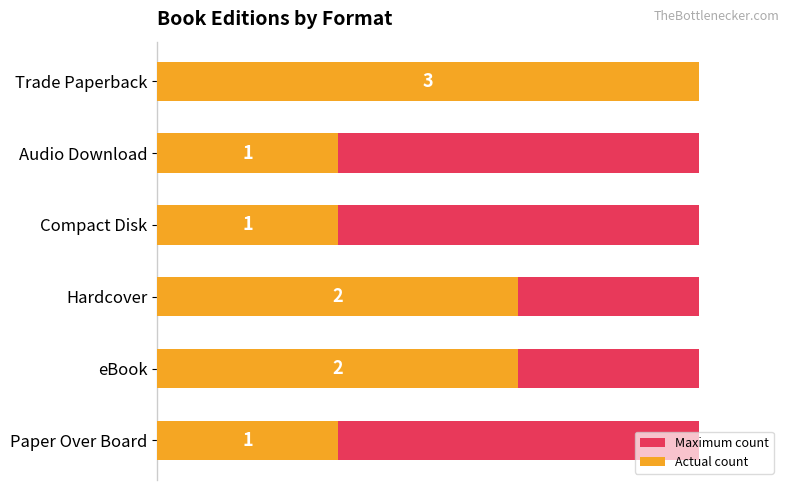

What is the difference between the maximum and minimum values in the Actual count series?

2.0